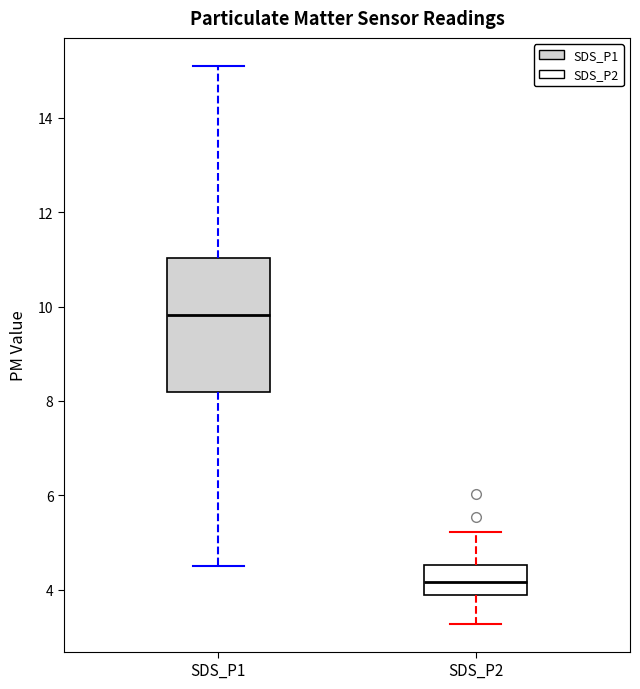

Reading left to right, read every box against the y-axis: the position of its median line, the range the box covers, and the ends of its whiskers. The values are not printed on the chart, so give them approximately, as read against the axis.

SDS_P1: median 9.8, box 8.2 to 11.0, whiskers 4.6 to 15.2
SDS_P2: median 4.2, box 3.8 to 4.6, whiskers 3.2 to 5.2